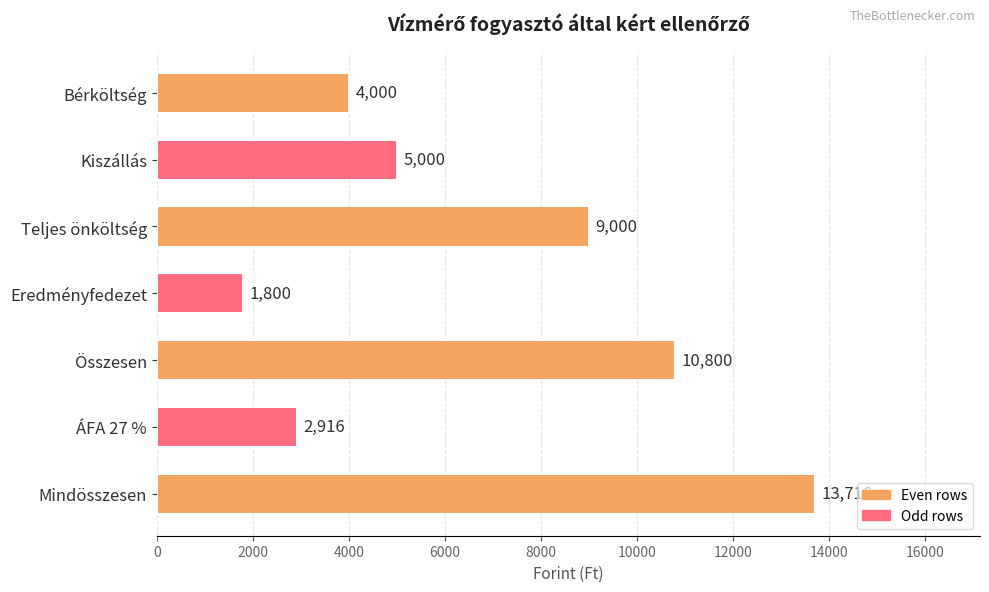

What is the maximum value shown in the chart?

13716